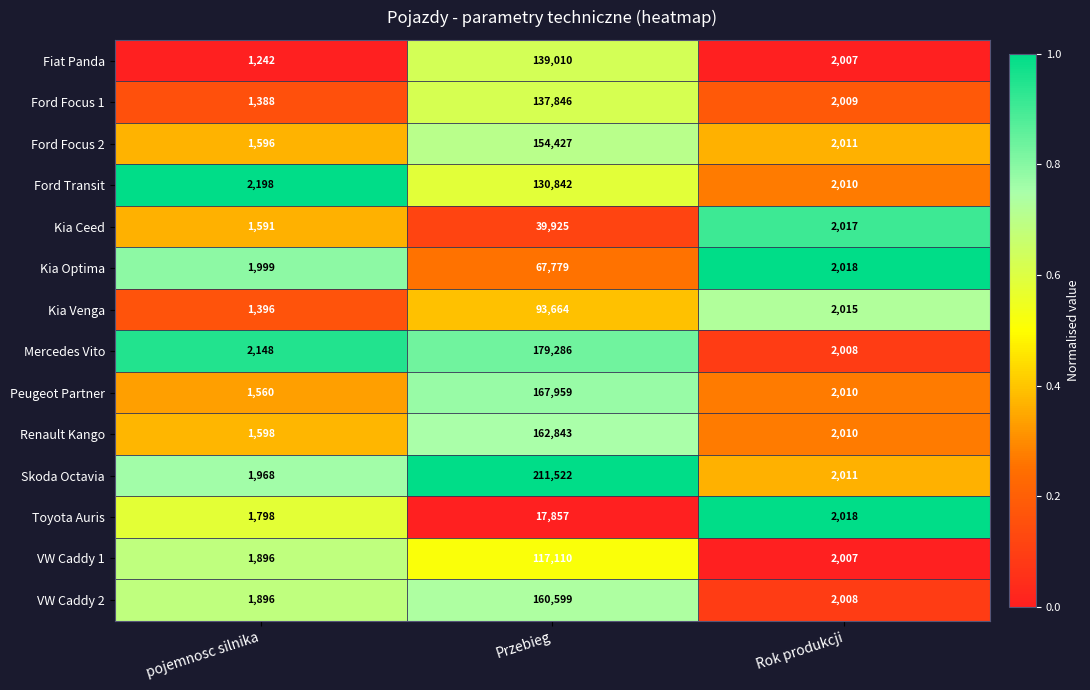

List the series in order of their peak value, highest first.

Skoda Octavia, Mercedes Vito, Peugeot Partner, Renault Kango, VW Caddy 2, Ford Focus 2, Fiat Panda, Ford Focus 1, Ford Transit, VW Caddy 1, Kia Venga, Kia Optima, Kia Ceed, Toyota Auris